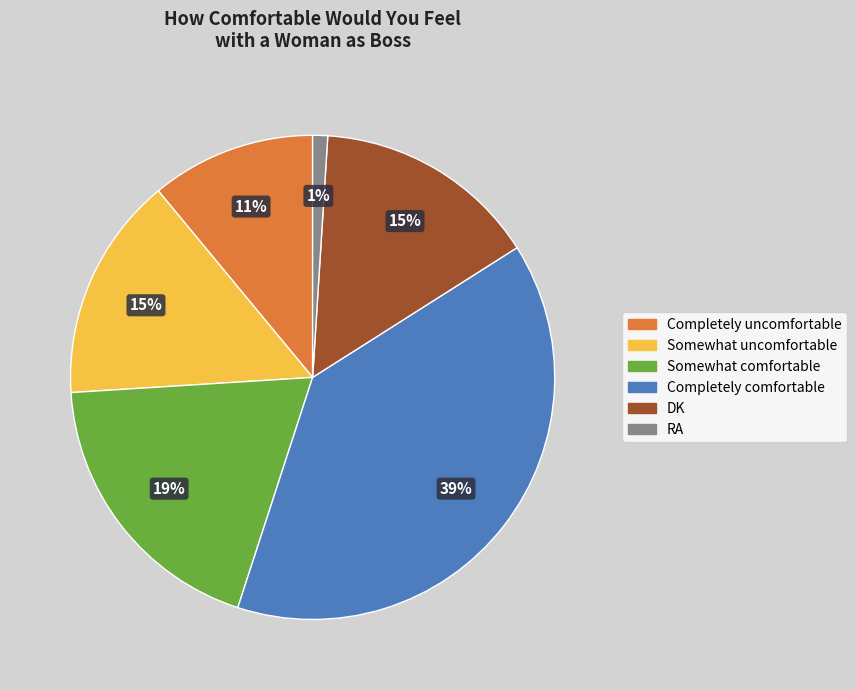

Which category has the biggest portion of the pie?

Completely comfortable